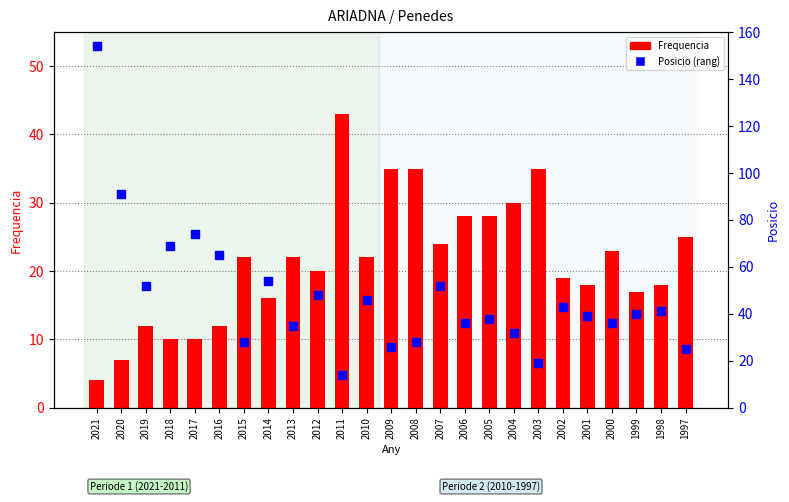

At how many categories does at least one series exceed 115?

1